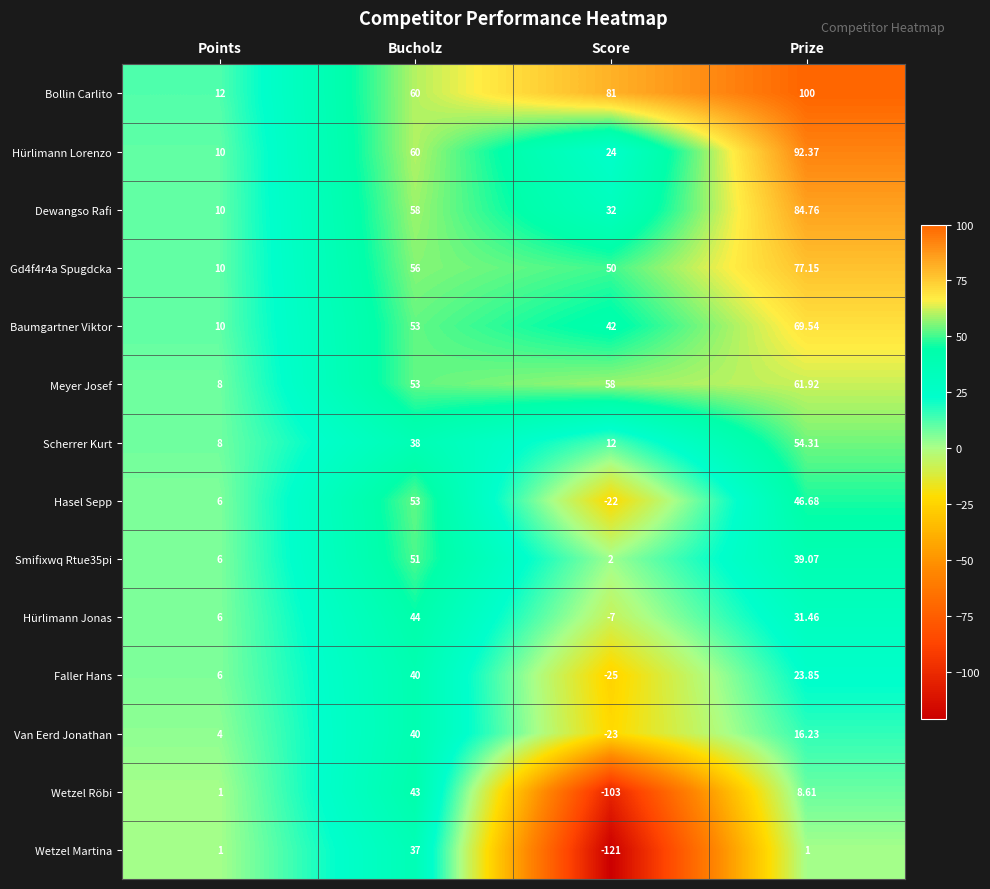

Between Score and Prize, which series saw the biggest shift?

Wetzel Martina